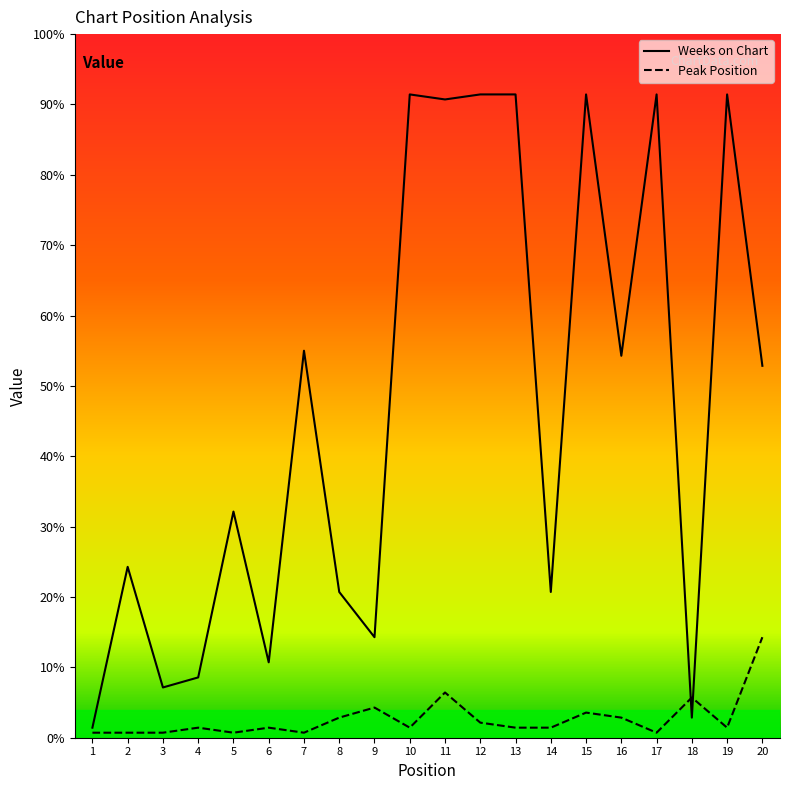

How many series are shown in this chart?

2